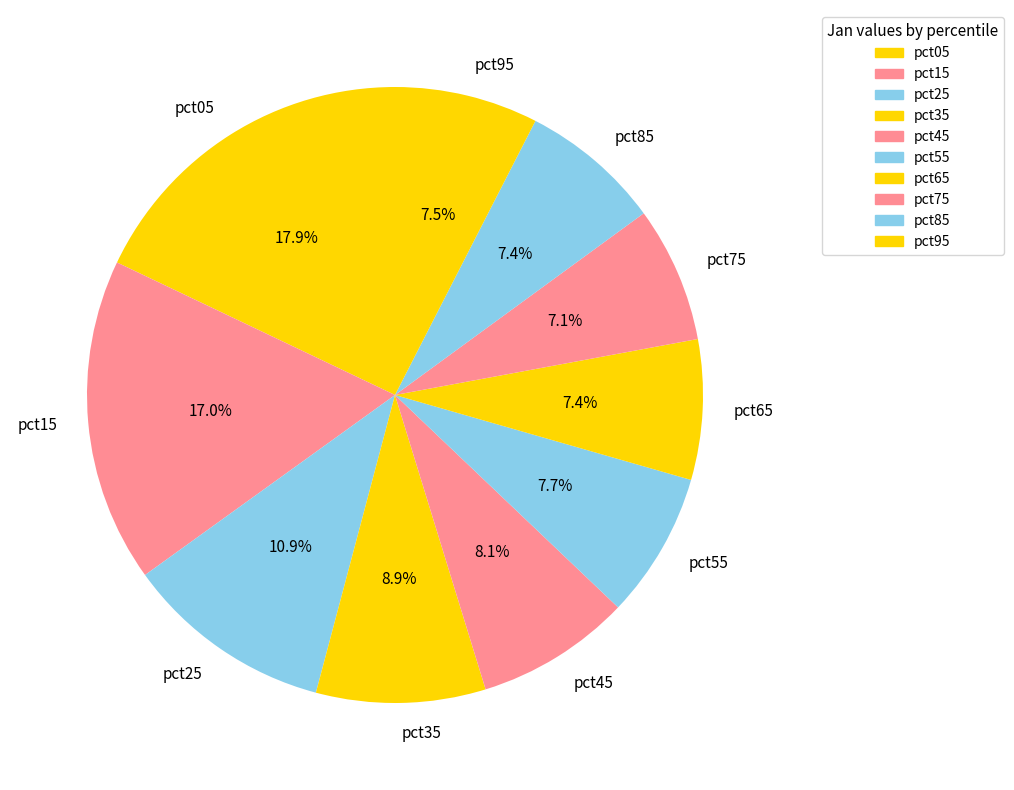

To the nearest percent, what percentage of the pie is pct65?

7%